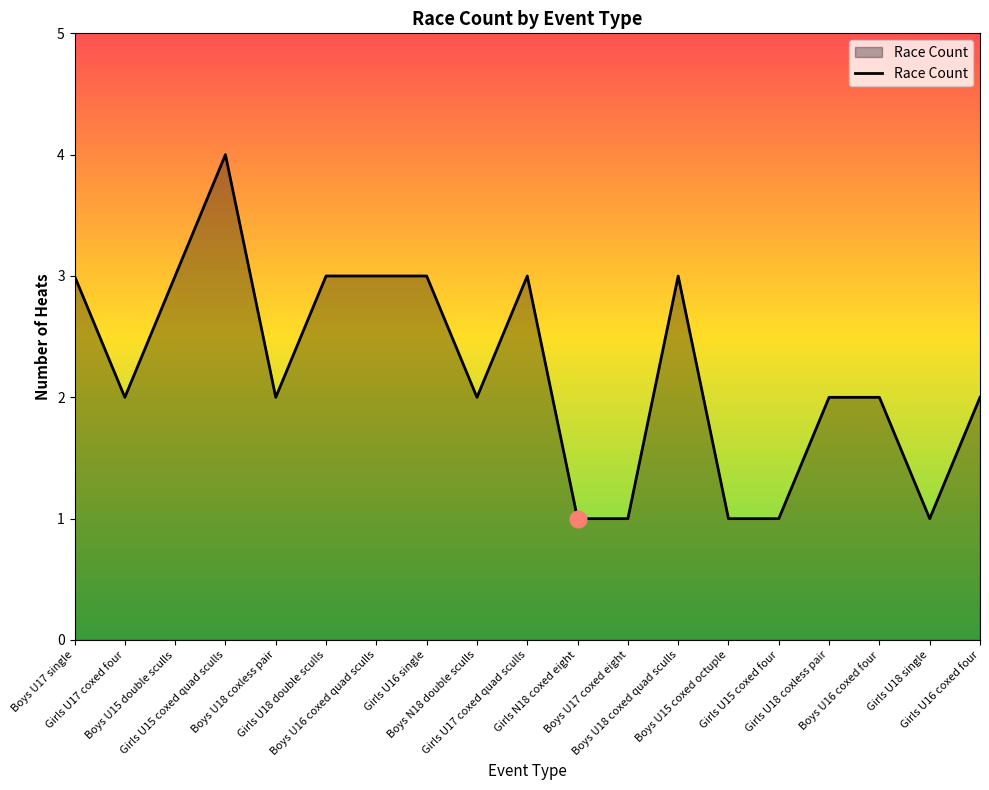

How many distinct data groups are displayed?

1